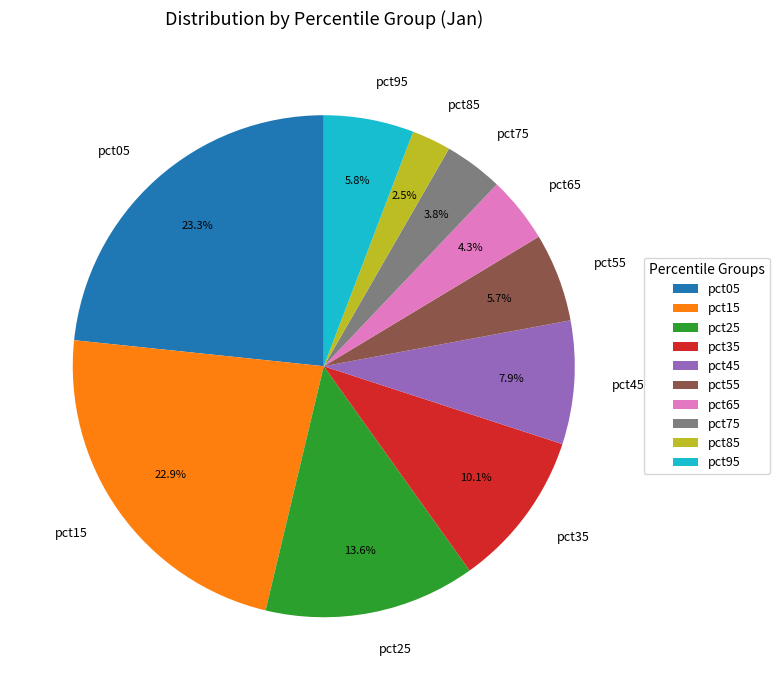

Approximately how many times larger is the value at pct95 compared to pct35?

0.6